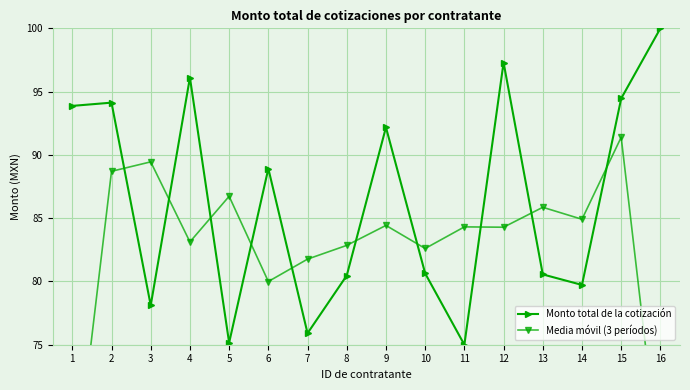

Reading left to right, extract all data points from this chart.

Monto total de la cotización: 93.9	94.1	78.1	96.1	75.2	88.9	75.9	80.5	92.2	80.6	75.0	97.3	80.6	79.7	94.5	100.0
Media móvil (3 períodos): 62.7	88.7	89.4	83.1	86.7	80.0	81.8	82.9	84.4	82.6	84.3	84.3	85.9	84.9	91.4	64.8